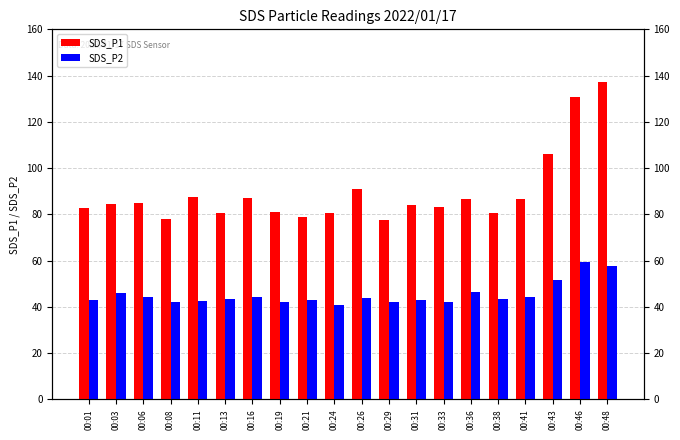

Count the number of data series in this chart.

2